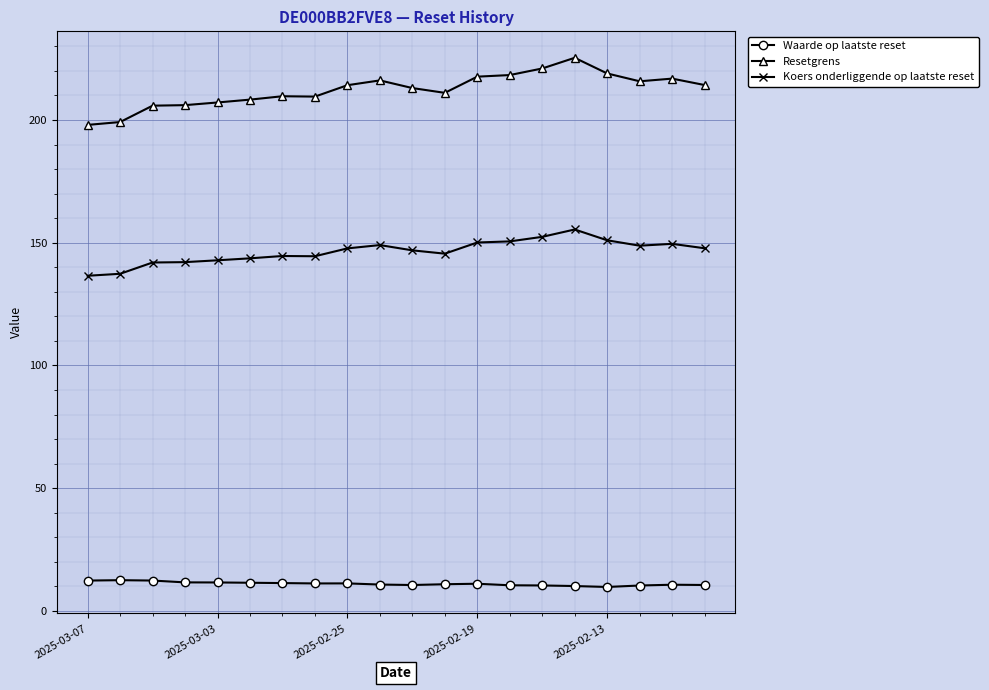

At how many categories does at least one series exceed 158?

20